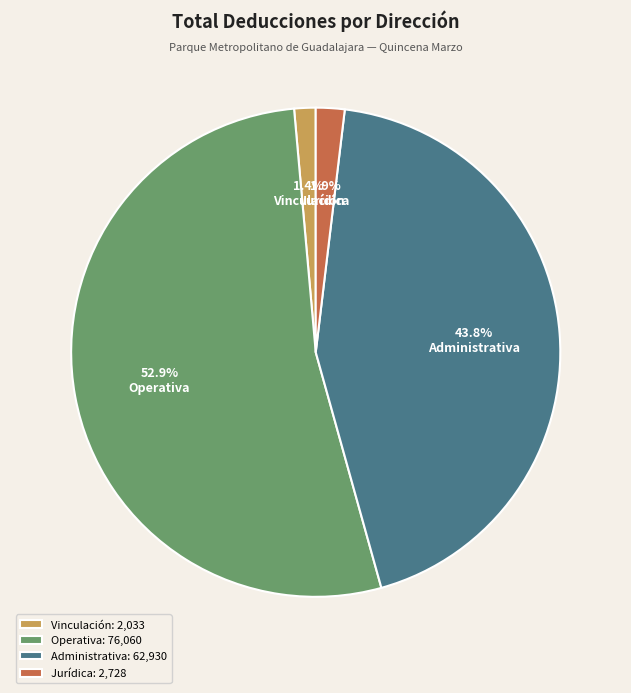

Which category accounts for the majority?

Operativa: 76,060